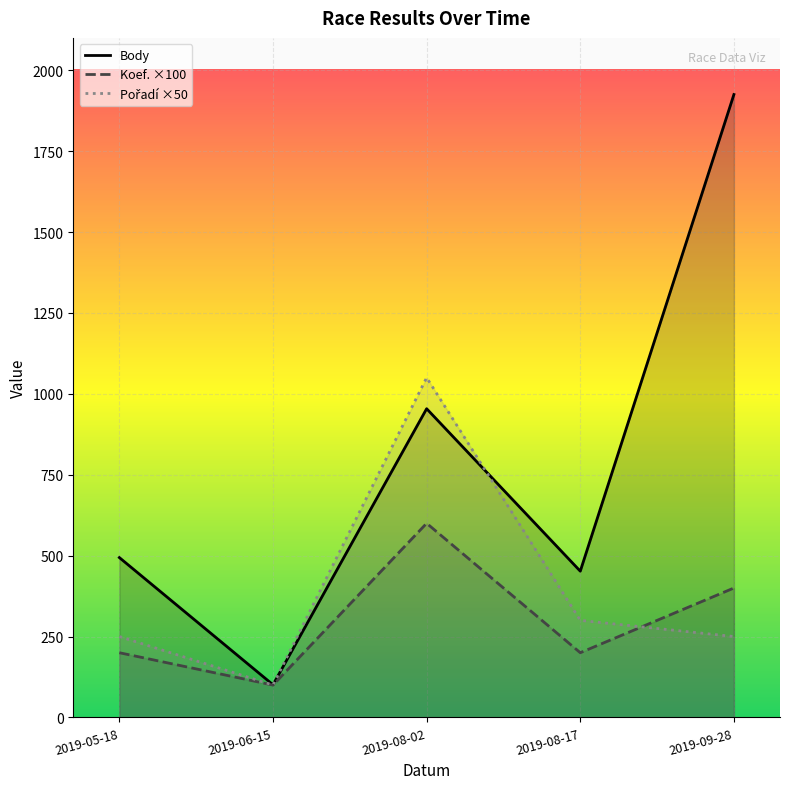

How many interior local valleys does the Pořadí series have?

1